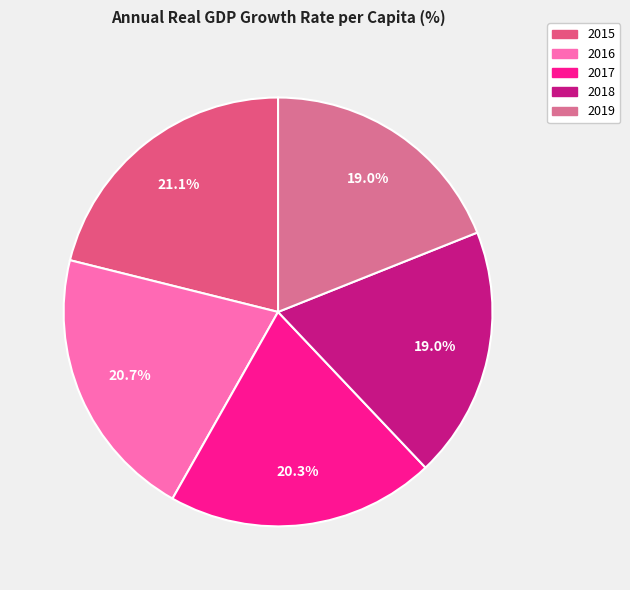

The 2015 slice represents 21% of the pie. True or false?

True